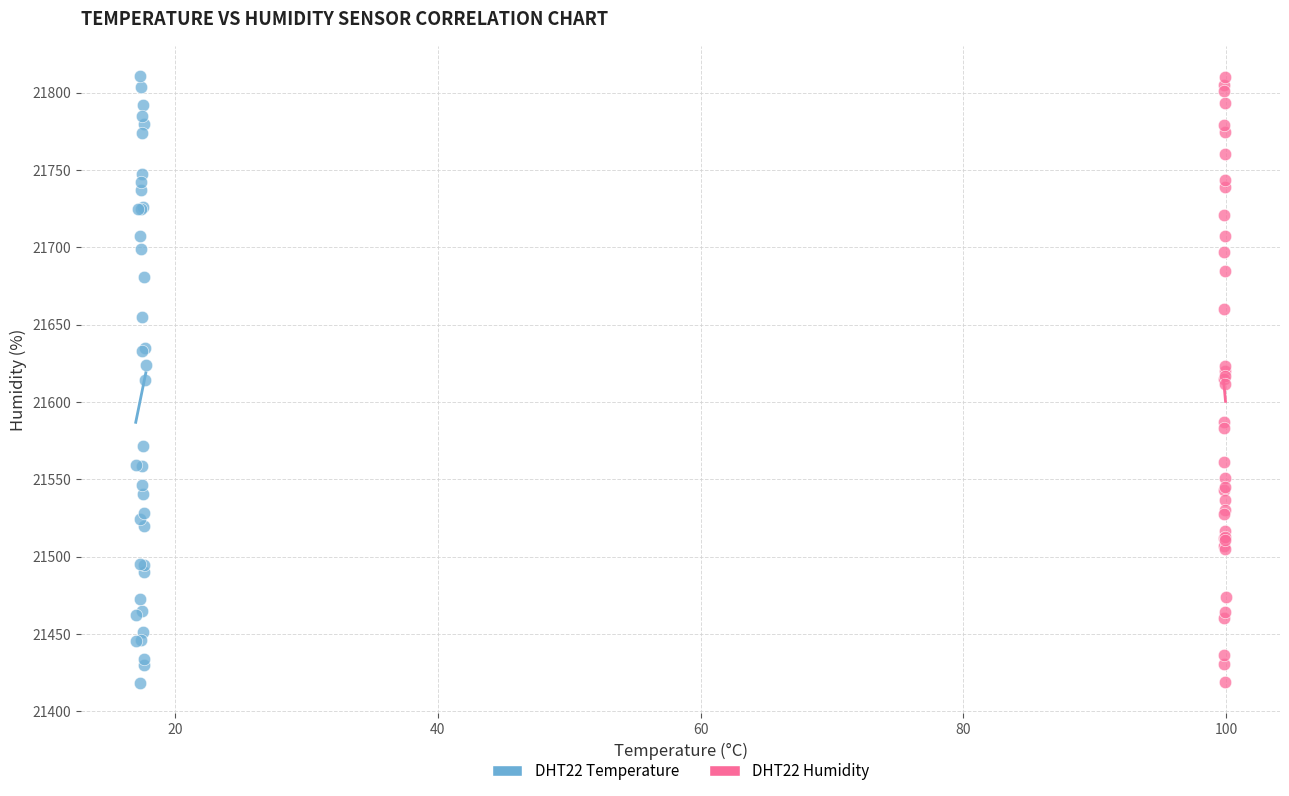

What are all the series names shown in the legend?

DHT22 Temperature, DHT22 Humidity